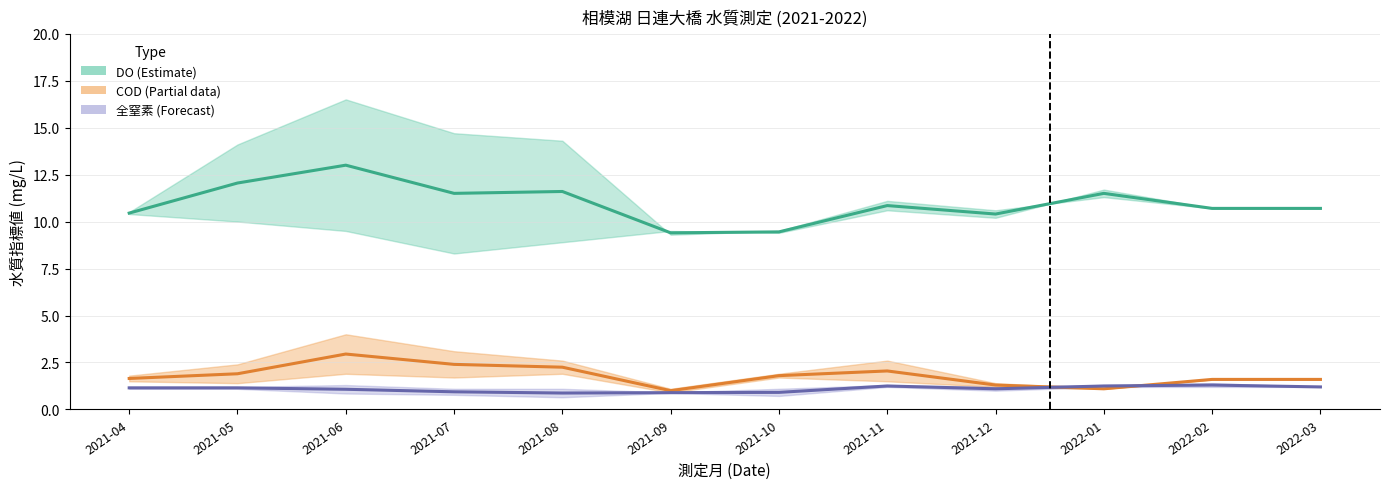

Reading left to right, what are all the values shown in this chart?

DO 中間値: 10.4	12.1	13.0	11.5	11.6	9.4	9.4	10.8	10.4	11.5	10.7	10.7
COD 中間値: 1.6	1.9	3.0	2.4	2.2	1.0	1.8	2.0	1.3	1.1	1.6	1.6
全窒素 中間値: 1.1	1.1	1.1	0.9	0.9	0.9	0.9	1.2	1.1	1.2	1.3	1.2